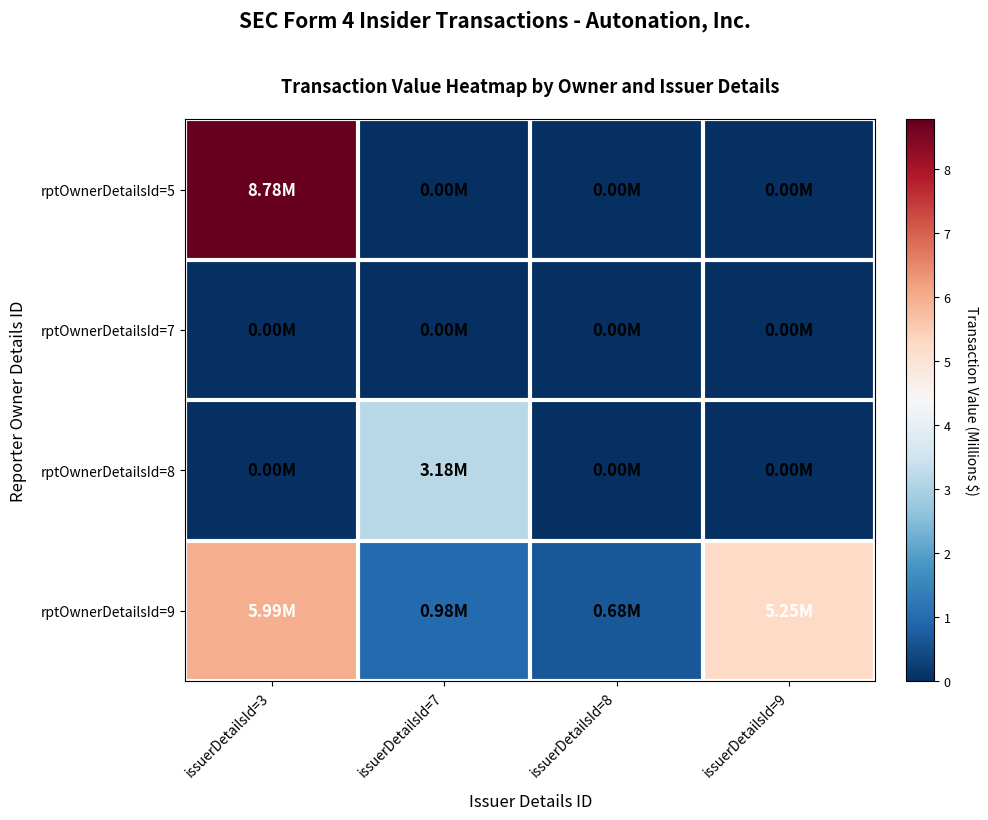

At how many categories does at least one series exceed 0?

4